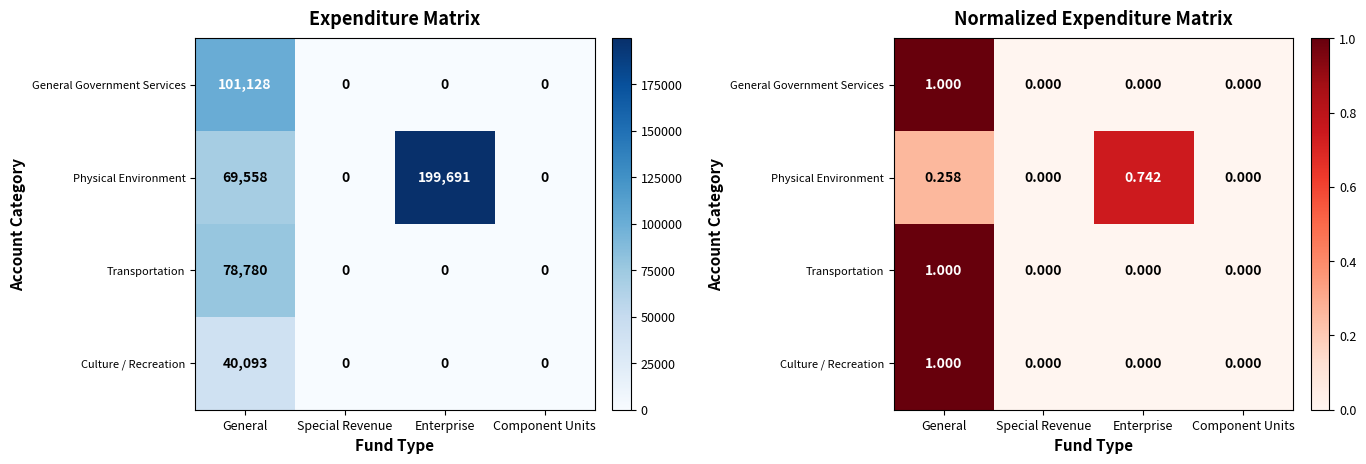

True or false: General Government Services has a value of 0.5 at Special Revenue.

False